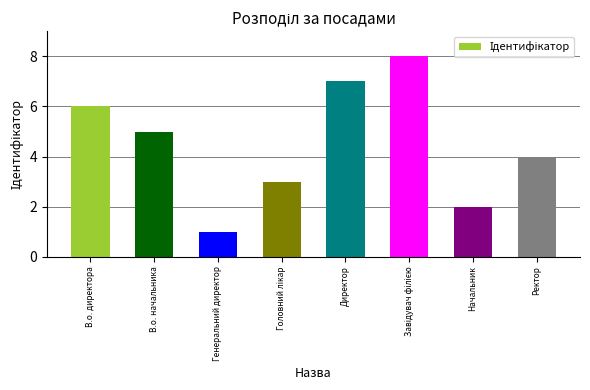

Reading left to right, transcribe all the data shown in this chart.

6	5	1	3	7	8	2	4